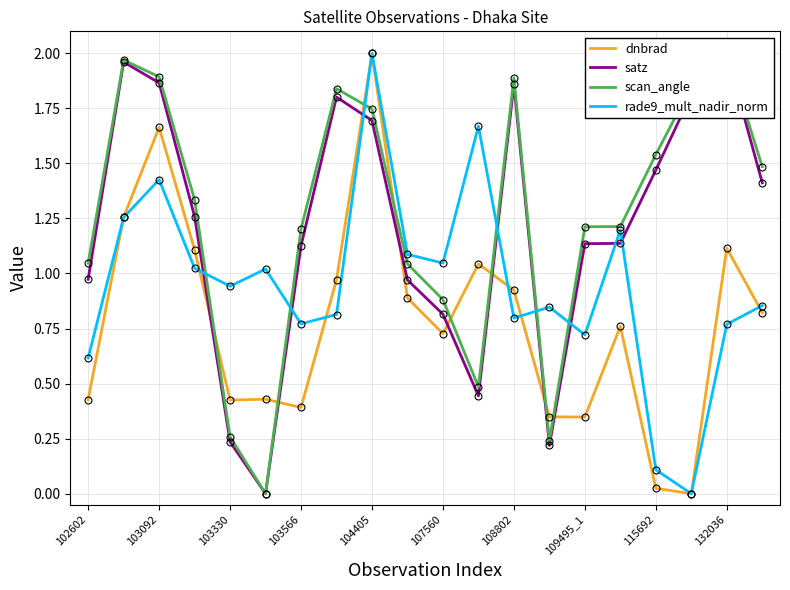

What is the label of the 14th point from the left?

13